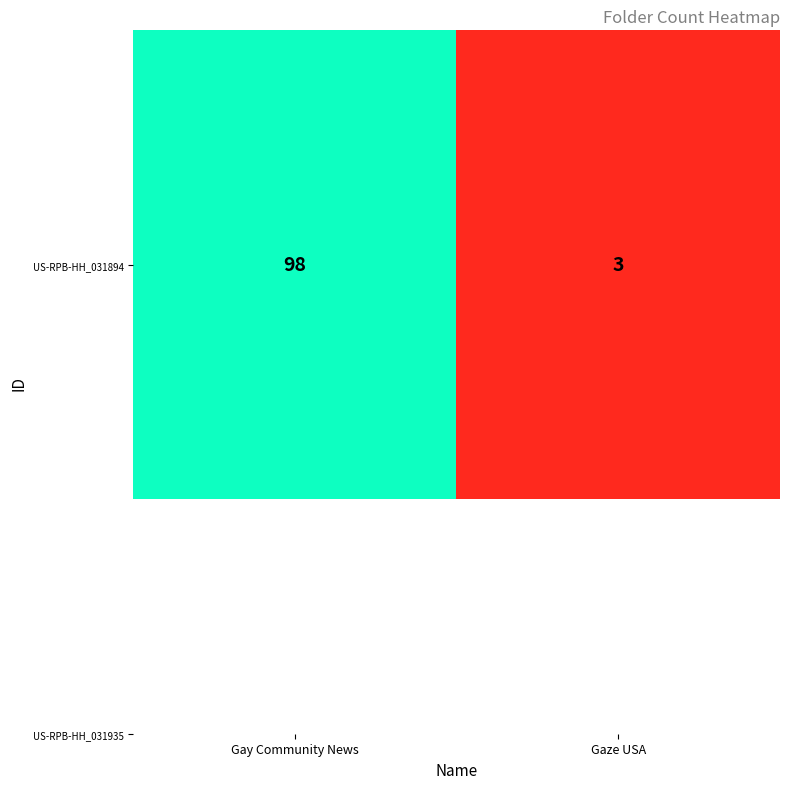

The chart shows a value of 98 at Gay Community News. True or false?

True